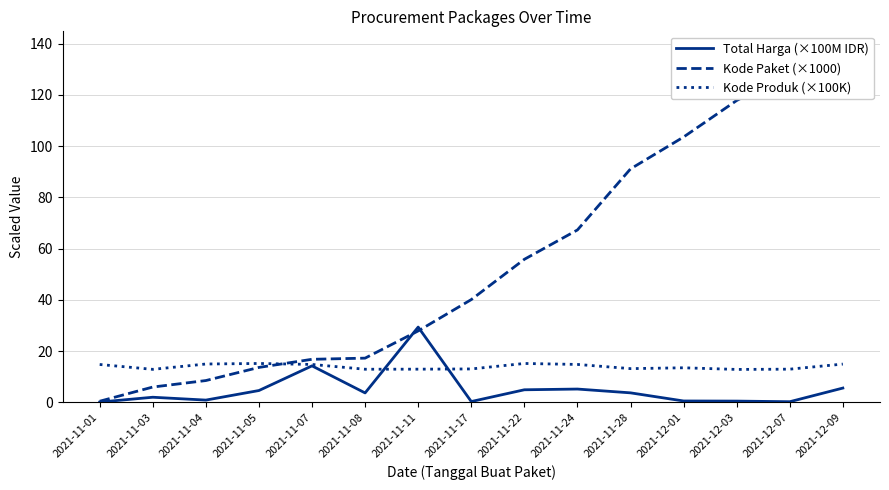

Reading right to left, list all the values displayed in this chart.

Total Harga (×100M IDR): 2021-12-09=5.6	2021-12-07=0.3	2021-12-03=0.5	2021-12-01=0.6	2021-11-28=3.7	2021-11-24=5.2	2021-11-22=4.9	2021-11-17=0.3	2021-11-11=29.4	2021-11-08=3.7	2021-11-07=14.3	2021-11-05=4.6	2021-11-04=0.9	2021-11-03=2.0	2021-11-01=0.1
Kode Paket (×1000): 2021-12-09=137.9	2021-12-07=128.5	2021-12-03=117.8	2021-12-01=103.5	2021-11-28=91.1	2021-11-24=67.3	2021-11-22=55.8	2021-11-17=40.1	2021-11-11=27.9	2021-11-08=17.3	2021-11-07=16.8	2021-11-05=13.7	2021-11-04=8.5	2021-11-03=6.0	2021-11-01=0.5
Kode Produk (×100K): 2021-12-09=15.0	2021-12-07=13.0	2021-12-03=12.9	2021-12-01=13.5	2021-11-28=13.2	2021-11-24=14.8	2021-11-22=15.2	2021-11-17=13.1	2021-11-11=13.0	2021-11-08=12.9	2021-11-07=14.8	2021-11-05=15.2	2021-11-04=15.0	2021-11-03=12.9	2021-11-01=14.8